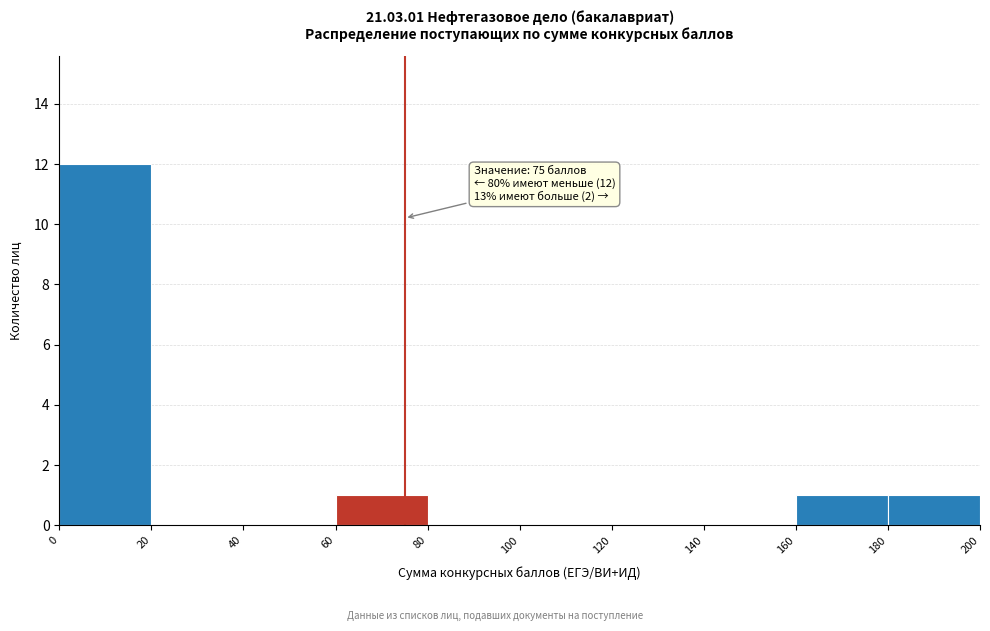

Over which range of the x-axis is the bar tallest?

0 to 20